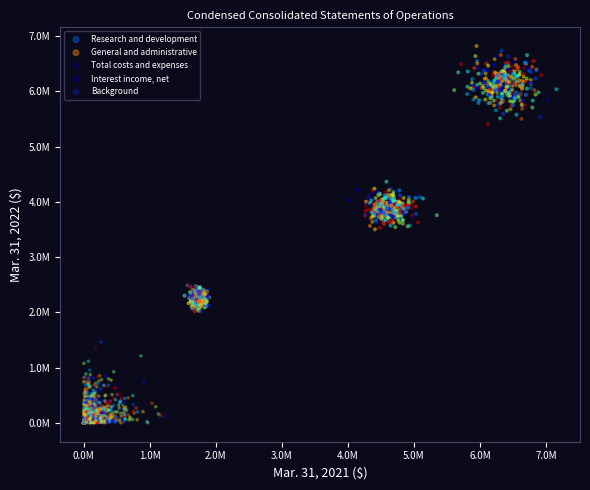

What are all the series names shown in the legend?

Research and development, General and administrative, Total costs and expenses, Interest income, net, Background